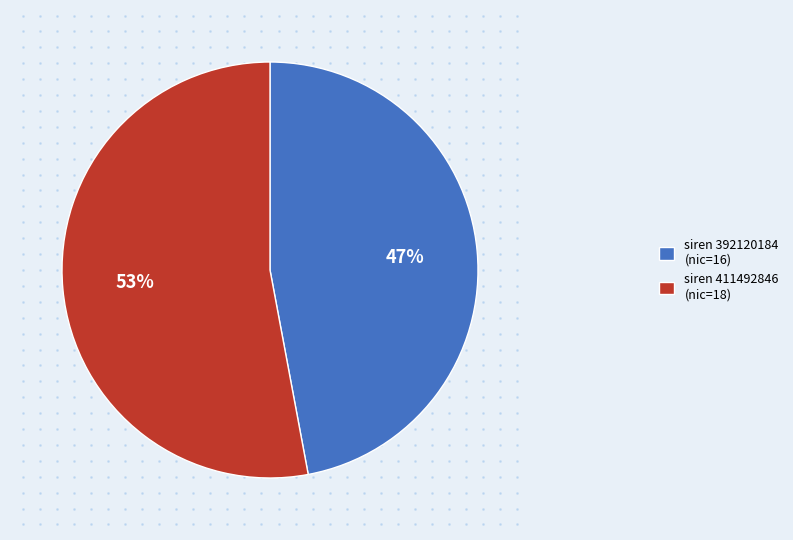

To the nearest percent, what is the difference between the largest and smallest slice percentages?

6%